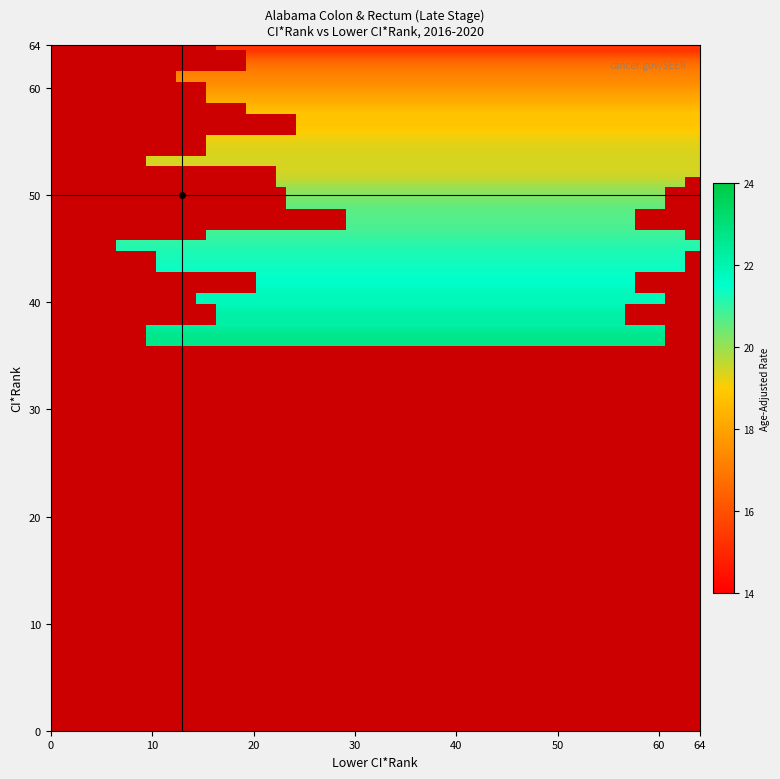

Reading left to right, transcribe all the data shown in this chart.

ci_rank: ci_rank=64.0	lower_ci_rank=63.0	upper_ci_rank=62.0	rate=61.0	4=60.0	5=59.0	6=58.0	7=57.0	8=56.0	9=55.0	10=54.0	11=53.0	12=52.0	13=51.0	14=50.0	15=49.0	16=48.0	17=47.0	18=46.0	19=45.0	20=44.0	21=43.0	22=42.0	23=41.0	24=40.0	25=39.0	26=38.0	27=37.0	28=36.0
lower_ci_rank: ci_rank=16.0	lower_ci_rank=19.0	upper_ci_rank=12.0	rate=11.0	4=15.0	5=9.0	6=19.0	7=24.0	8=4.0	9=15.0	10=8.0	11=9.0	12=22.0	13=17.0	14=23.0	15=10.0	16=29.0	17=15.0	18=6.0	19=2.0	20=10.0	21=3.0	22=20.0	23=14.0	24=12.0	25=16.0	26=3.0	27=9.0	28=3.0
upper_ci_rank: ci_rank=64.0	lower_ci_rank=64.0	upper_ci_rank=64.0	rate=64.0	4=64.0	5=64.0	6=64.0	7=64.0	8=64.0	9=64.0	10=64.0	11=64.0	12=64.0	13=63.0	14=61.0	15=64.0	16=58.0	17=63.0	18=64.0	19=64.0	20=63.0	21=64.0	22=58.0	23=61.0	24=61.0	25=57.0	26=64.0	27=61.0	28=64.0
rate: ci_rank=15.3	lower_ci_rank=16.5	upper_ci_rank=17.1	rate=17.4	4=17.9	5=18.3	6=18.8	7=18.8	8=19.1	9=19.3	10=19.4	11=19.4	12=19.5	13=20.0	14=20.3	15=20.6	16=20.7	17=20.8	18=21.0	19=21.2	20=21.3	21=21.4	22=21.5	23=21.8	24=21.8	25=22.2	26=22.2	27=22.7	28=22.7